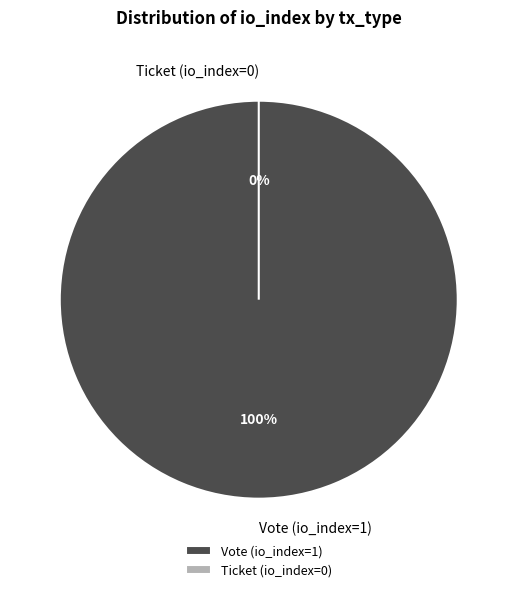

Count the number of slices in the pie.

2